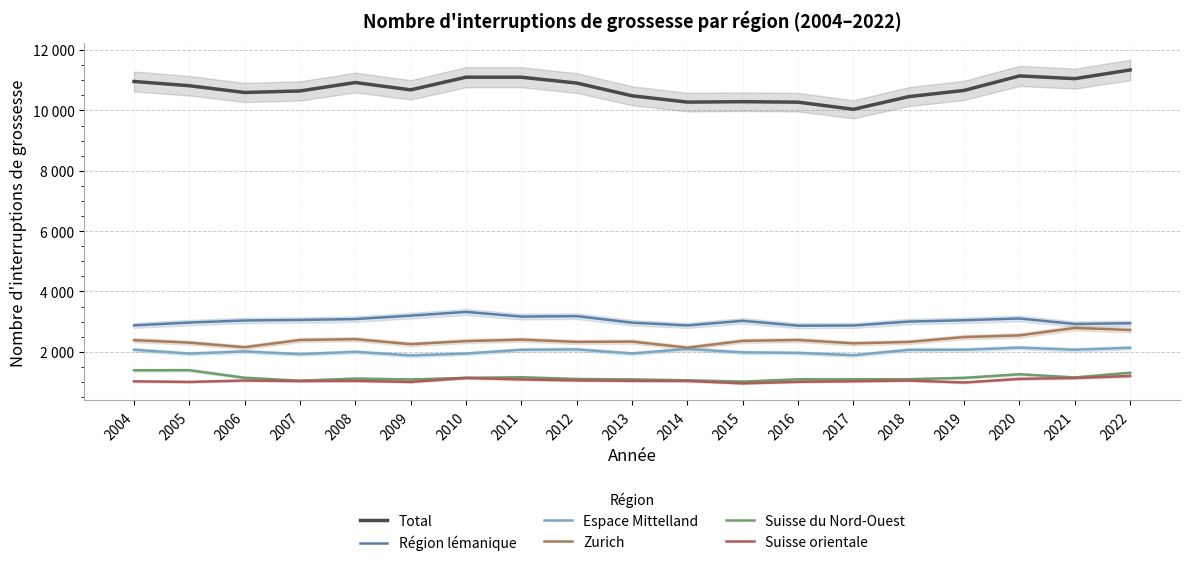

What are all the series names shown in the legend?

Total, Région lémanique, Espace Mittelland, Zurich, Suisse du Nord-Ouest, Suisse orientale